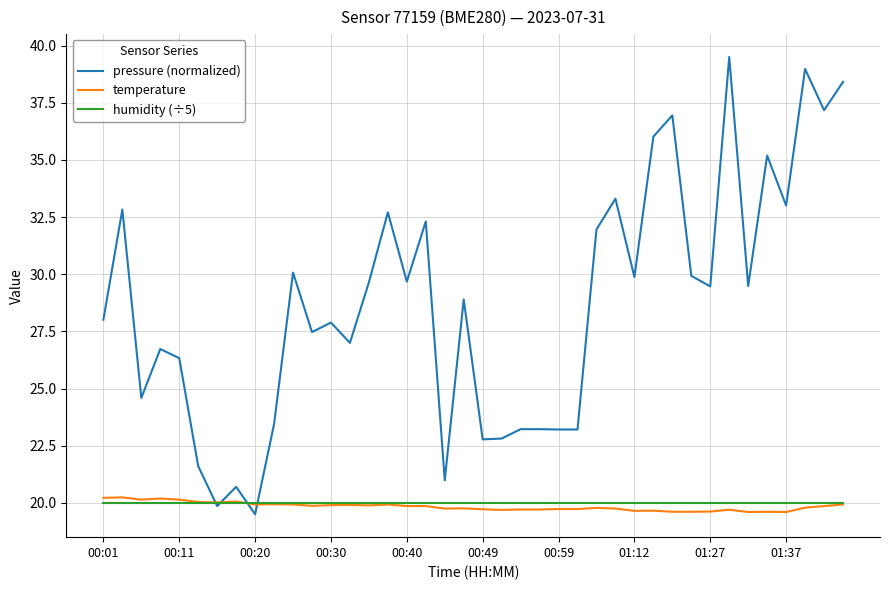

Which series has the largest total across all categories?

pressure (normalized)